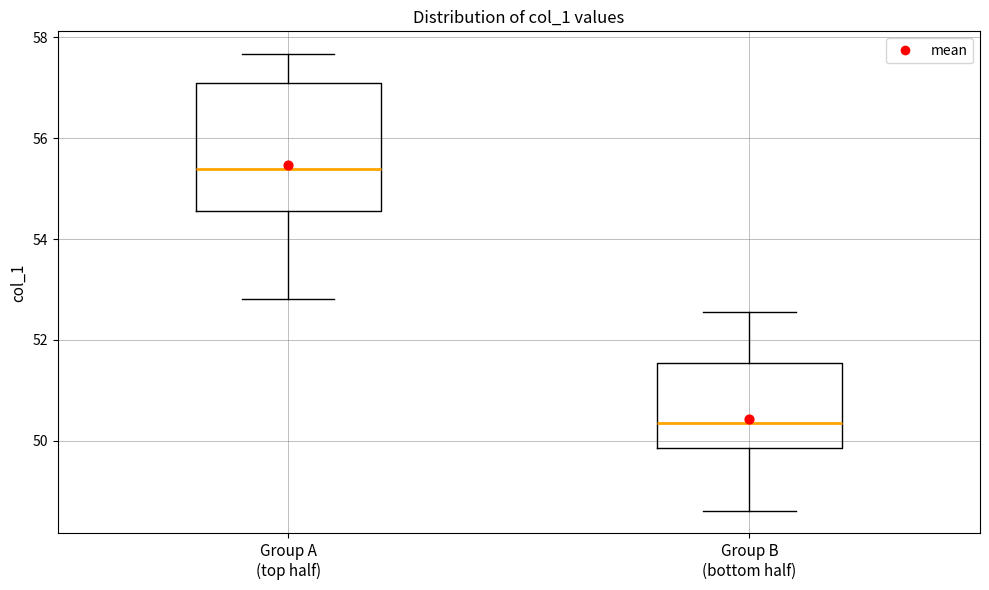

Comparing the boxes themselves (not the whiskers), which one is the tallest?

Group A (top half)